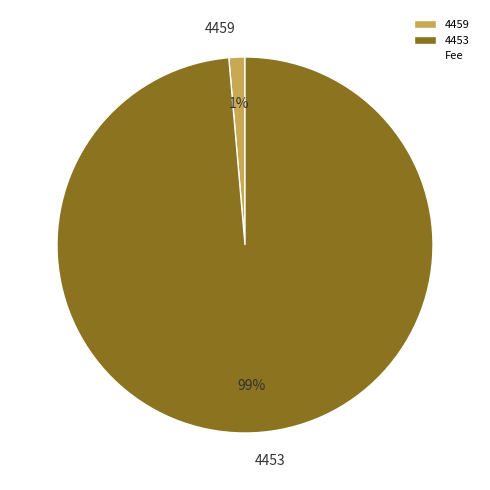

To the nearest percent, what is the combined percentage of 4453 and 4459?

100%